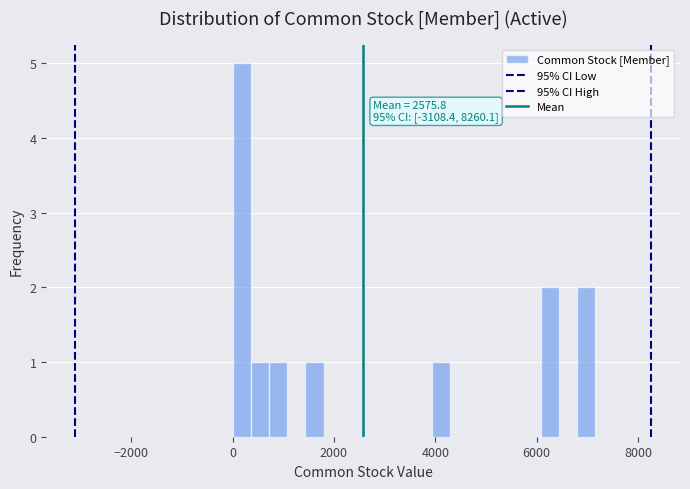

Around what value on the x-axis is the tallest bar? Give the approximate position of its centre, as read against the axis.

200